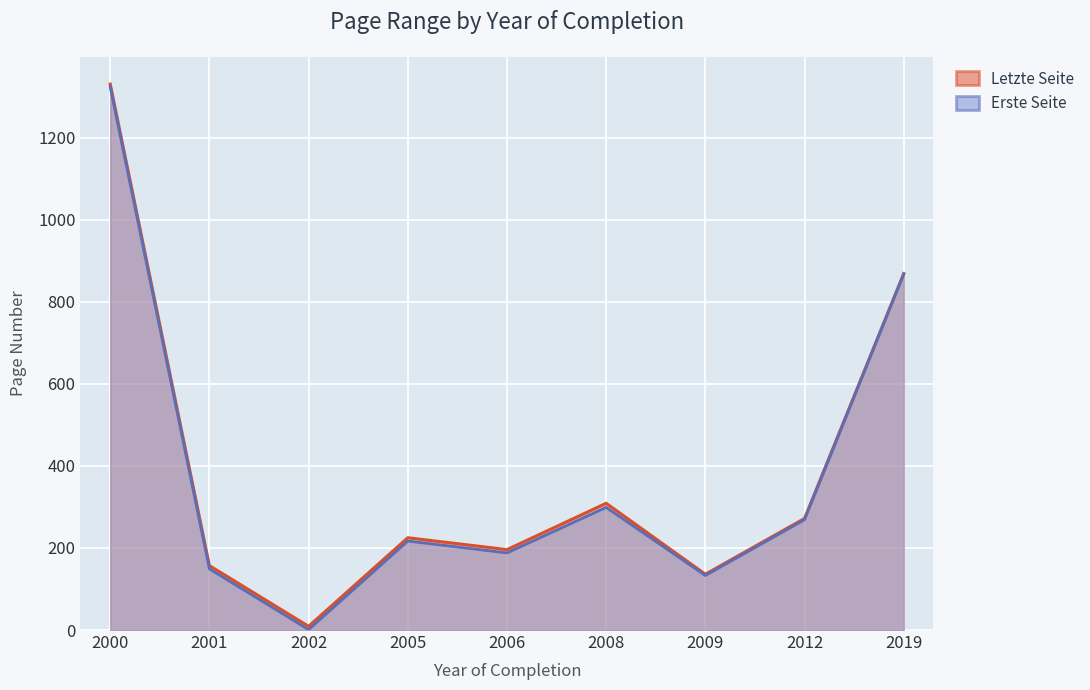

At which category does Letzte Seite reach its first local peak?

2005